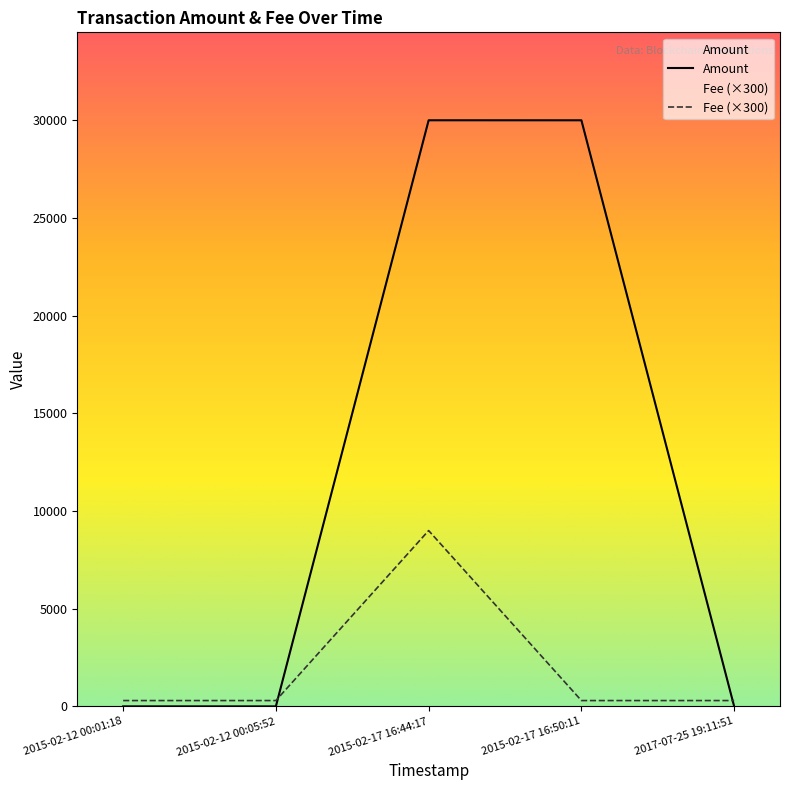

Rank the categories by value from lowest to highest.

2015-02-12 00:01:18, 2015-02-12 00:05:52, 2015-02-17 16:50:11, 2017-07-25 19:11:51, 2015-02-17 16:44:17